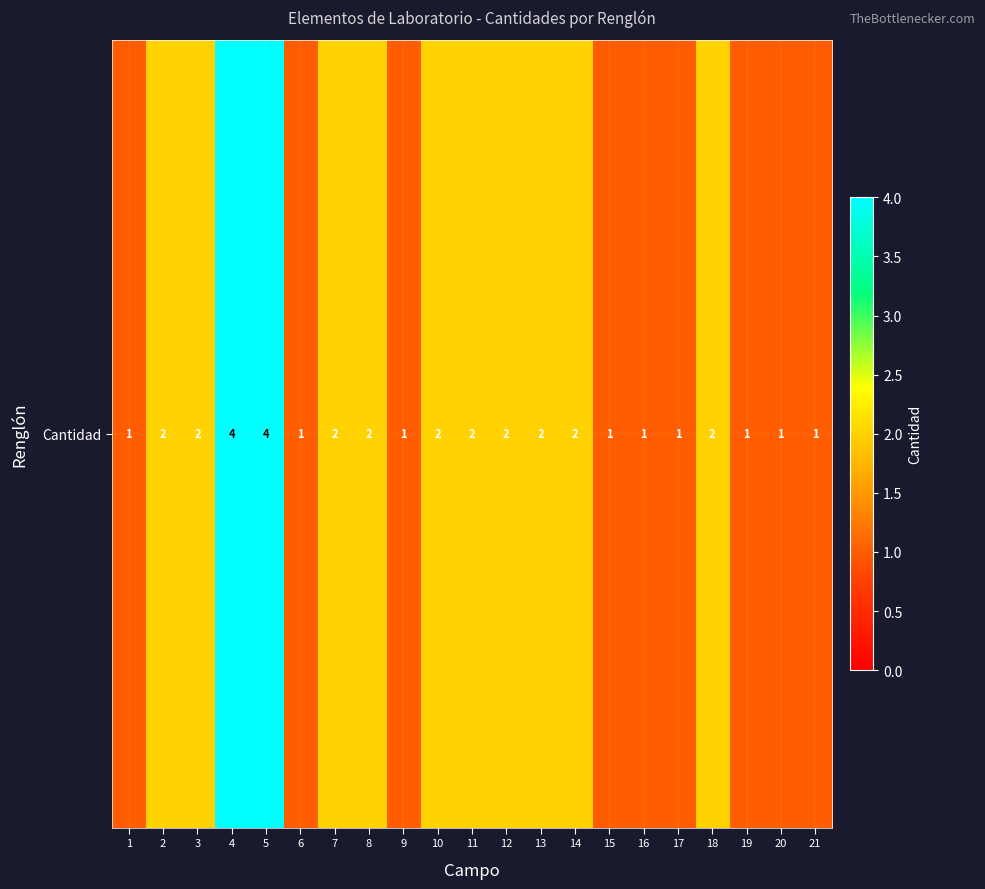

Is it true that the value at 2 is 2?

True